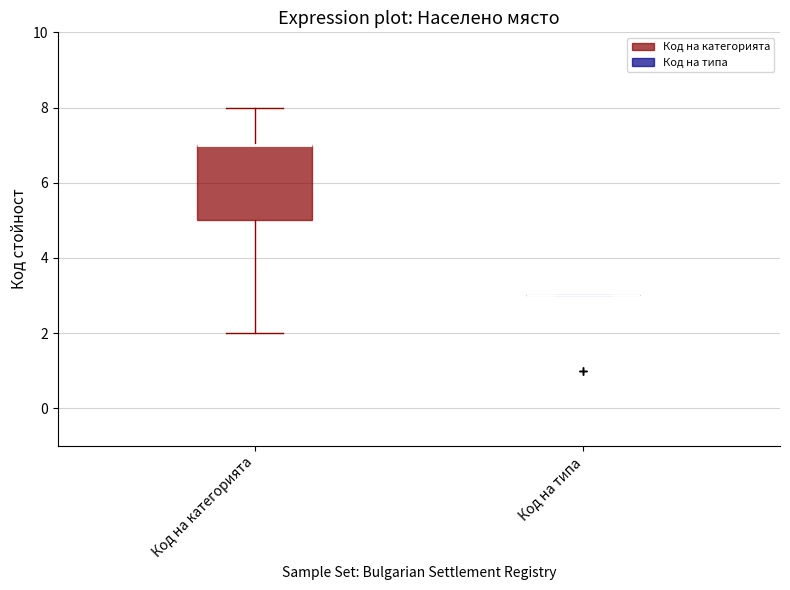

Reading left to right, read every box against the y-axis: the position of its median line, the range the box covers, and the ends of its whiskers. The values are not printed on the chart, so give them approximately, as read against the axis.

Код на категорията: median 7 (drawn on the box's upper edge), box 5 to 7, whiskers 2 to 8
Код на типа: box collapsed to a line at 3, whiskers 3 to 3